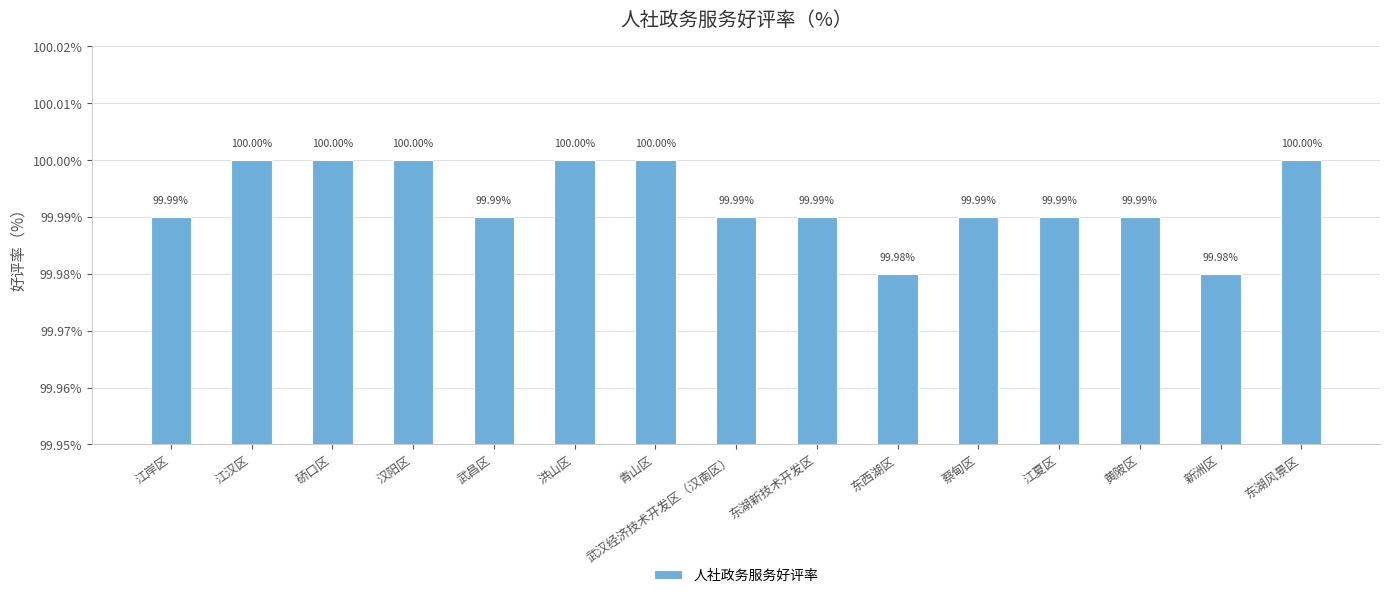

Reading left to right, transcribe all the data shown in this chart.

100.0	100.0	100.0	100.0	100.0	100.0	100.0	100.0	100.0	100.0	100.0	100.0	100.0	100.0	100.0